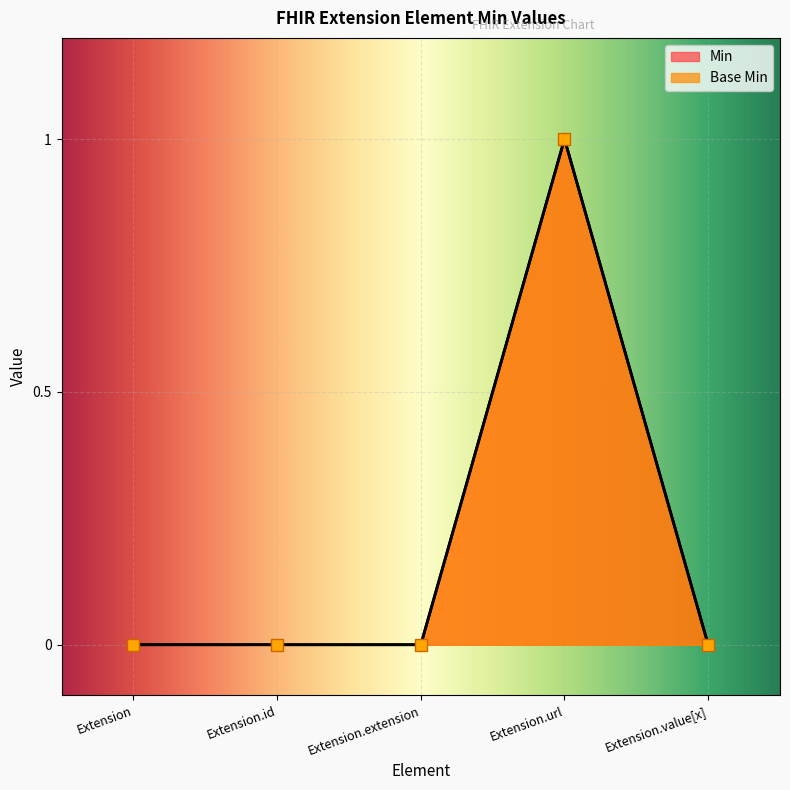

True or false: Base Min and Min cross at least once.

False